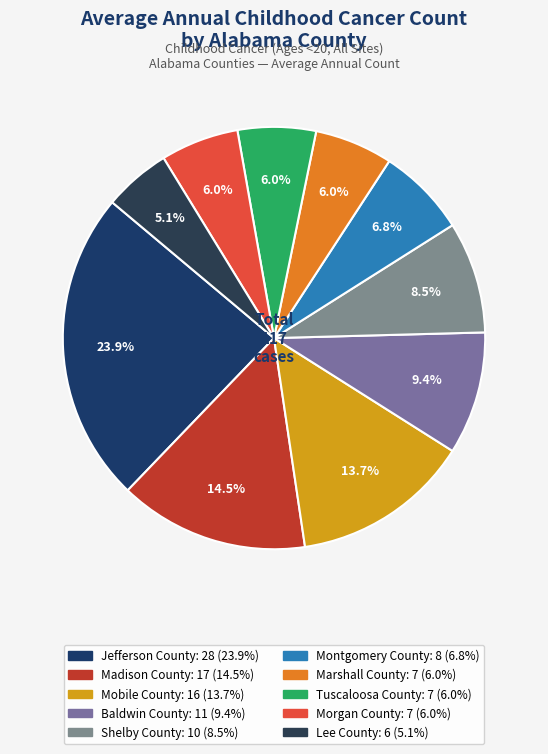

To the nearest percent, what is the difference between the largest and smallest slice percentages?

19%